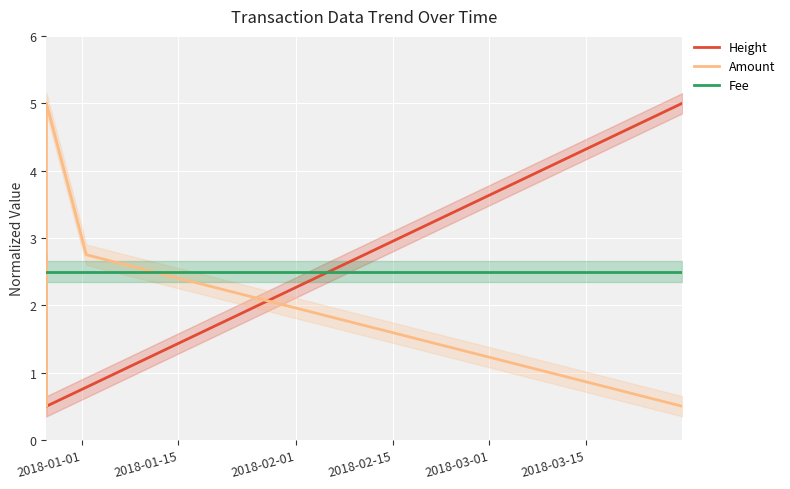

What are all the series names shown in the legend?

Height, Amount, Fee